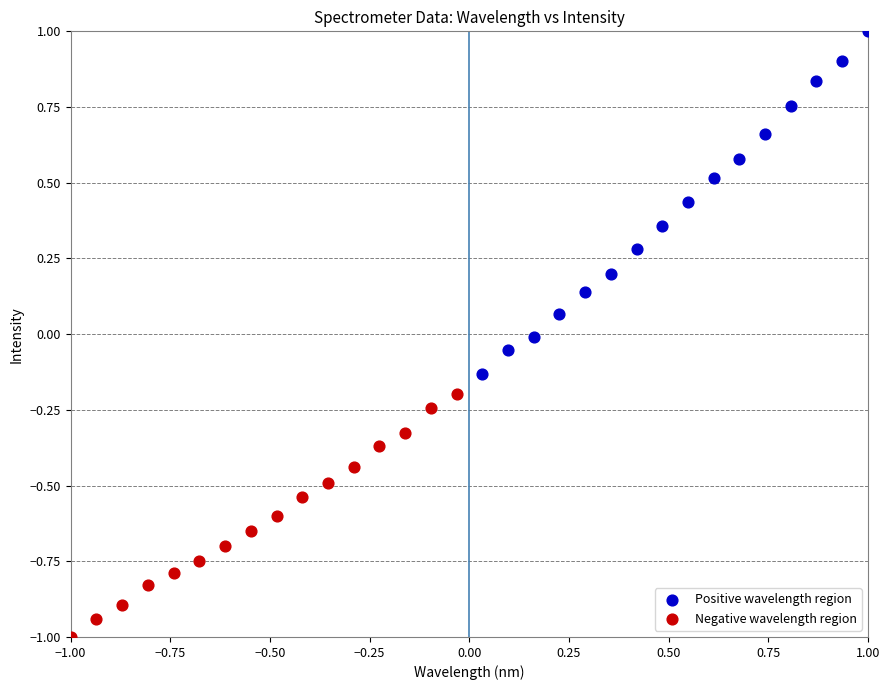

Which series has the largest Y range (max minus min)?

Positive wavelength region